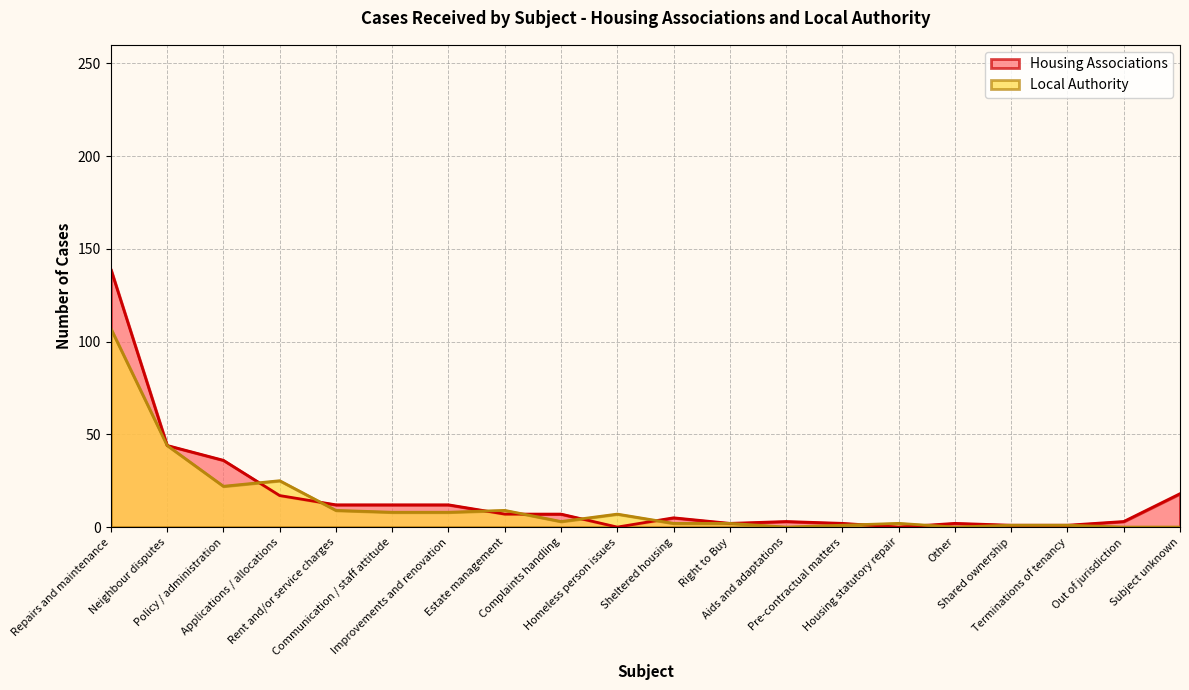

Does the chart have visible grid lines?

Yes